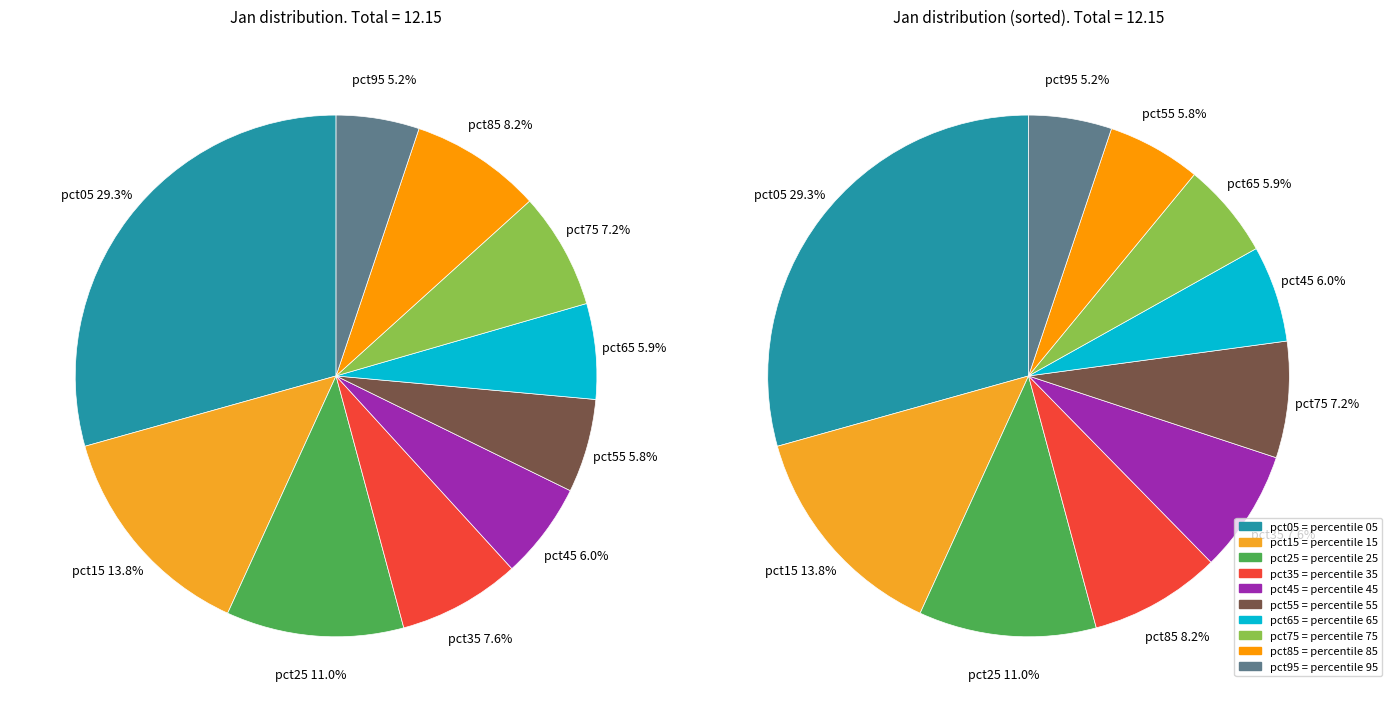

To the nearest percent, what is the average slice percentage?

10%